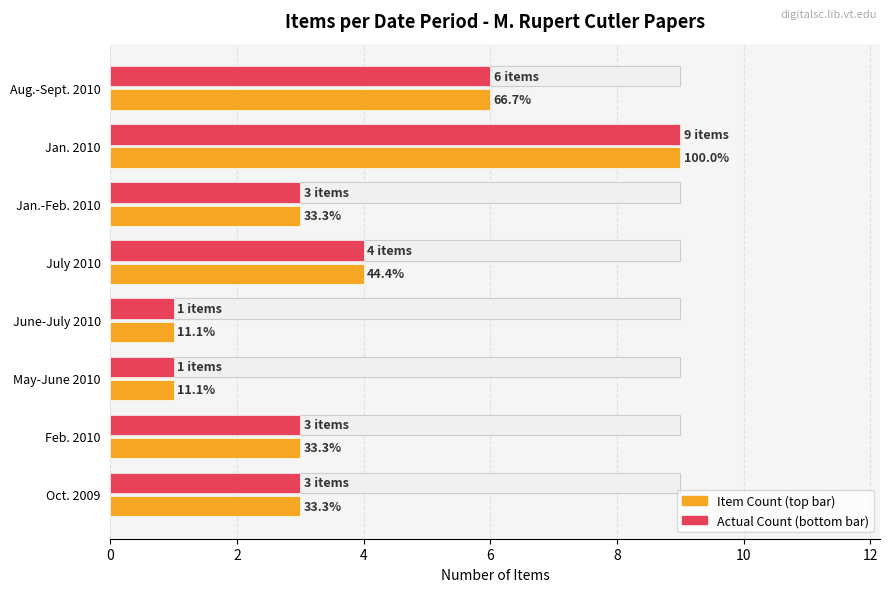

What is the spread (max minus min) of values at June-July 2010?

8